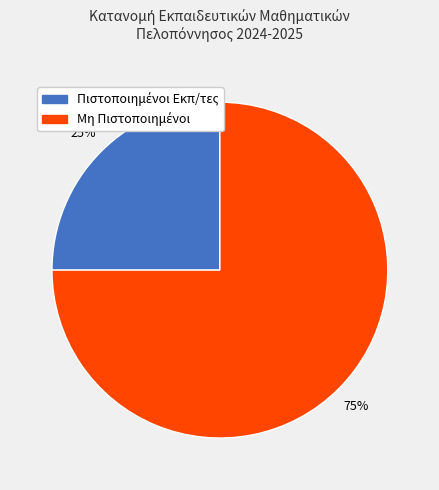

To the nearest percent, what is the average slice percentage?

50%